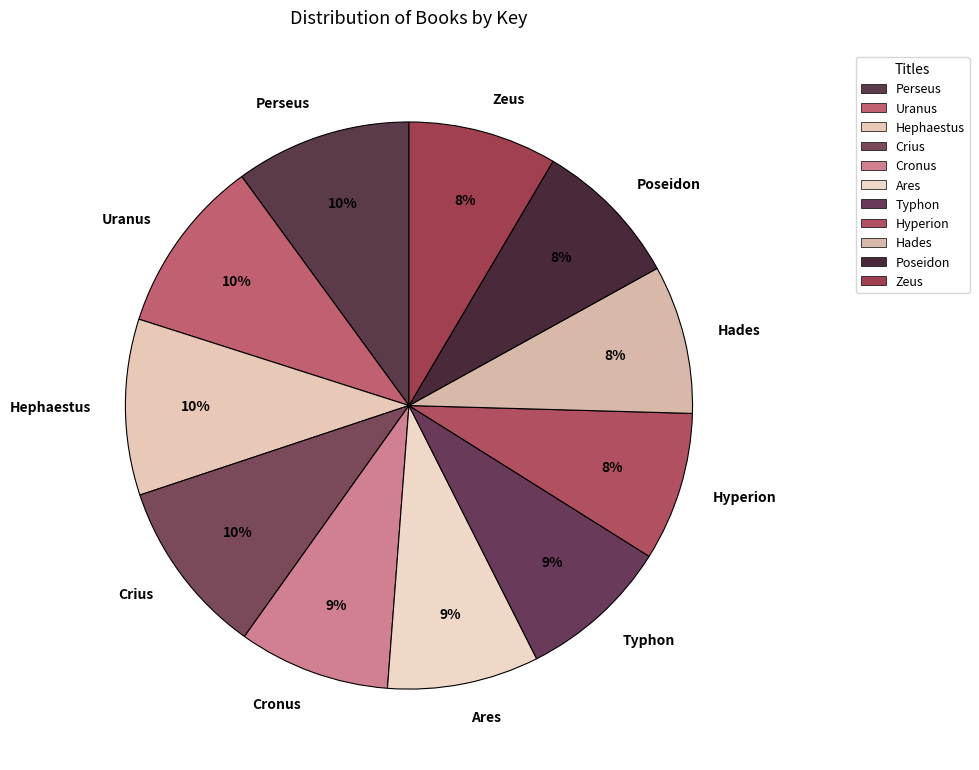

To the nearest percent, what is the average slice percentage?

9%